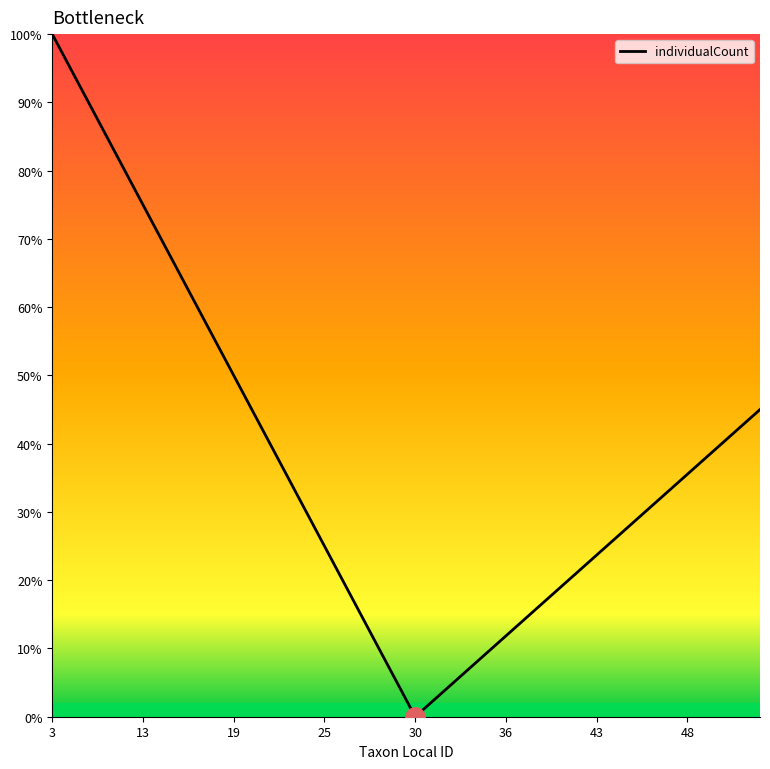

What is the maximum value shown in the chart?

100.0